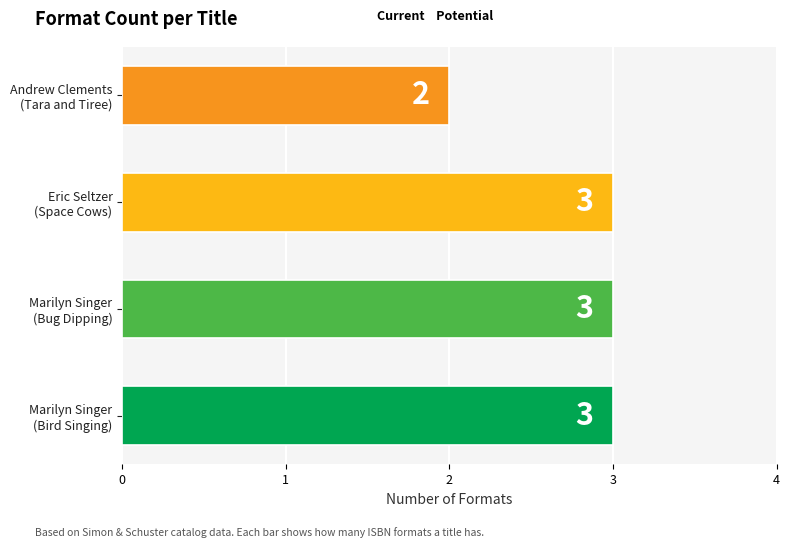

What is the maximum value shown in the chart?

3